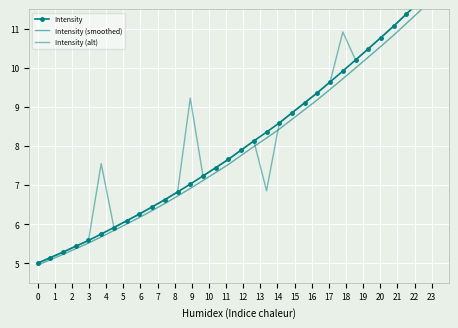

What is the average value of the Intensity series?

8.0